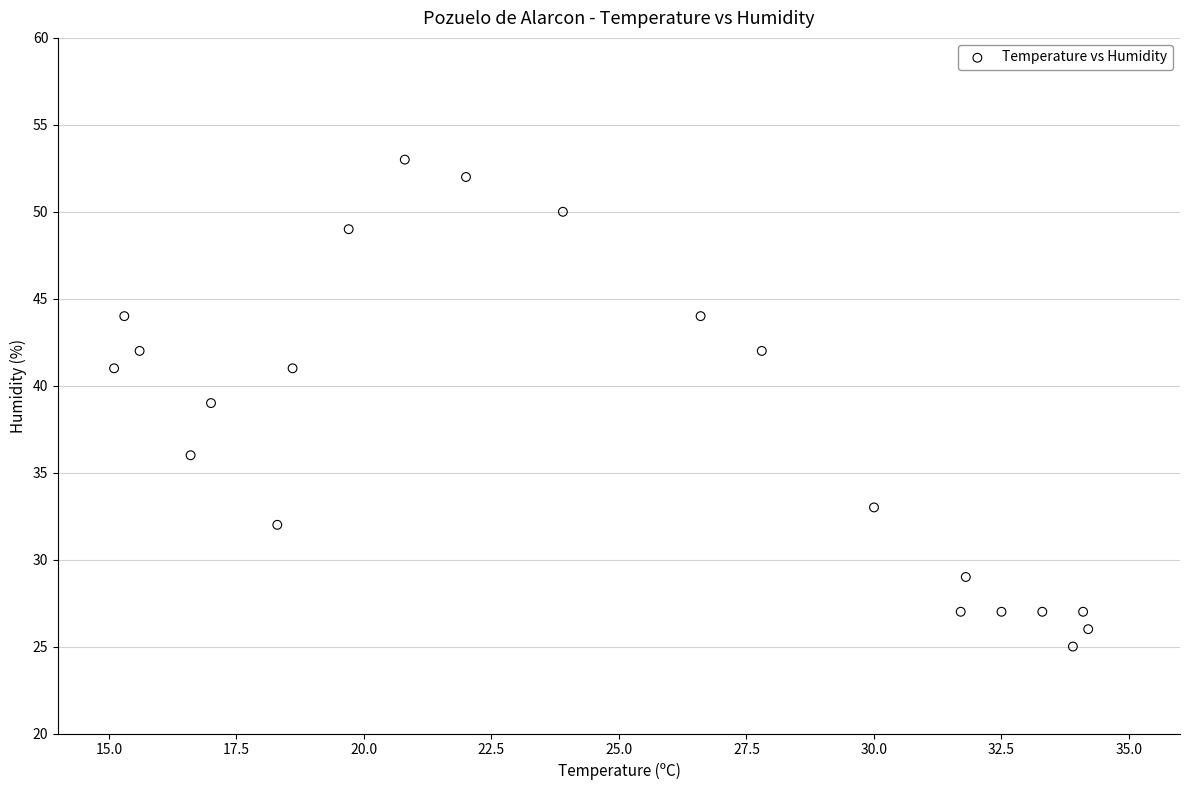

What is the range of Y values (max minus min)?

28